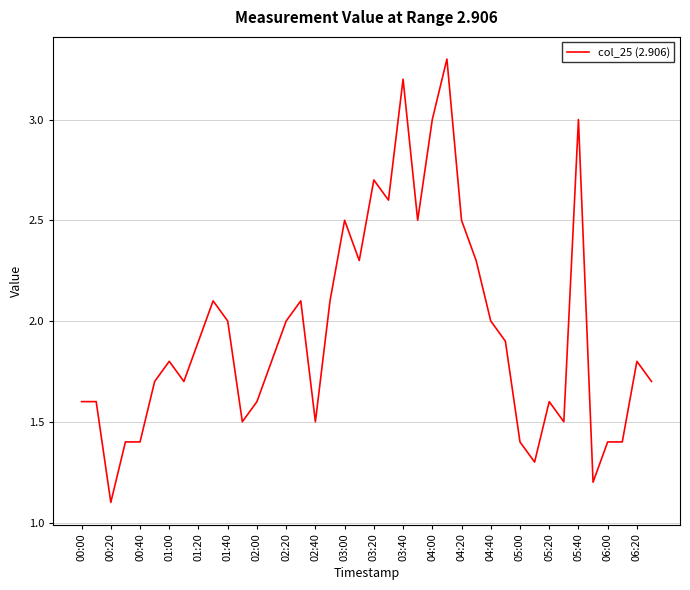

What is the maximum value shown in the chart?

3.3